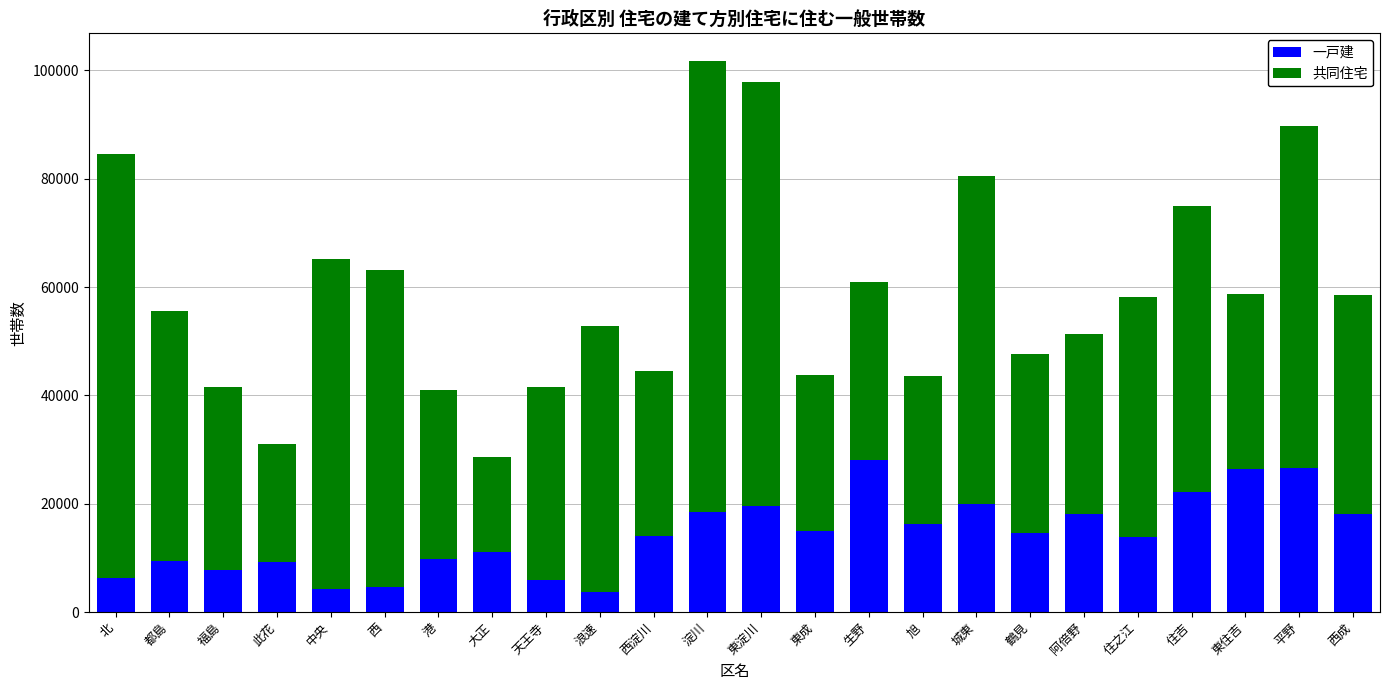

What is the total value across all series at 生野?

60965